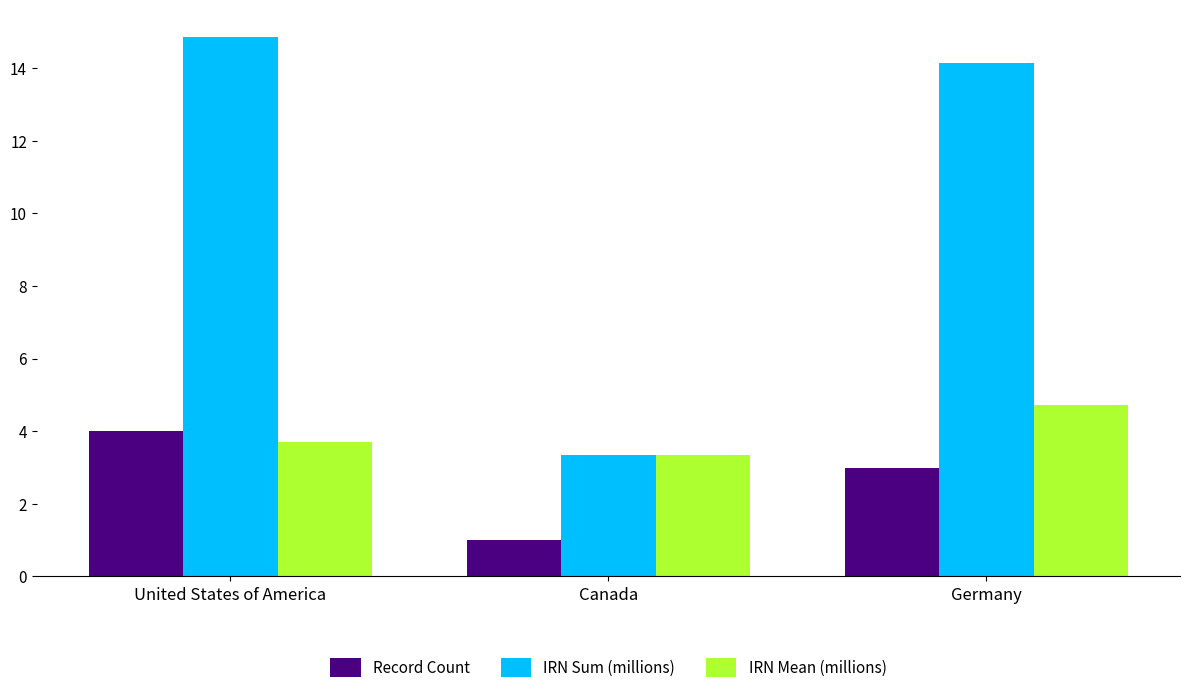

What is the highest value of the Record Count series?

4.0